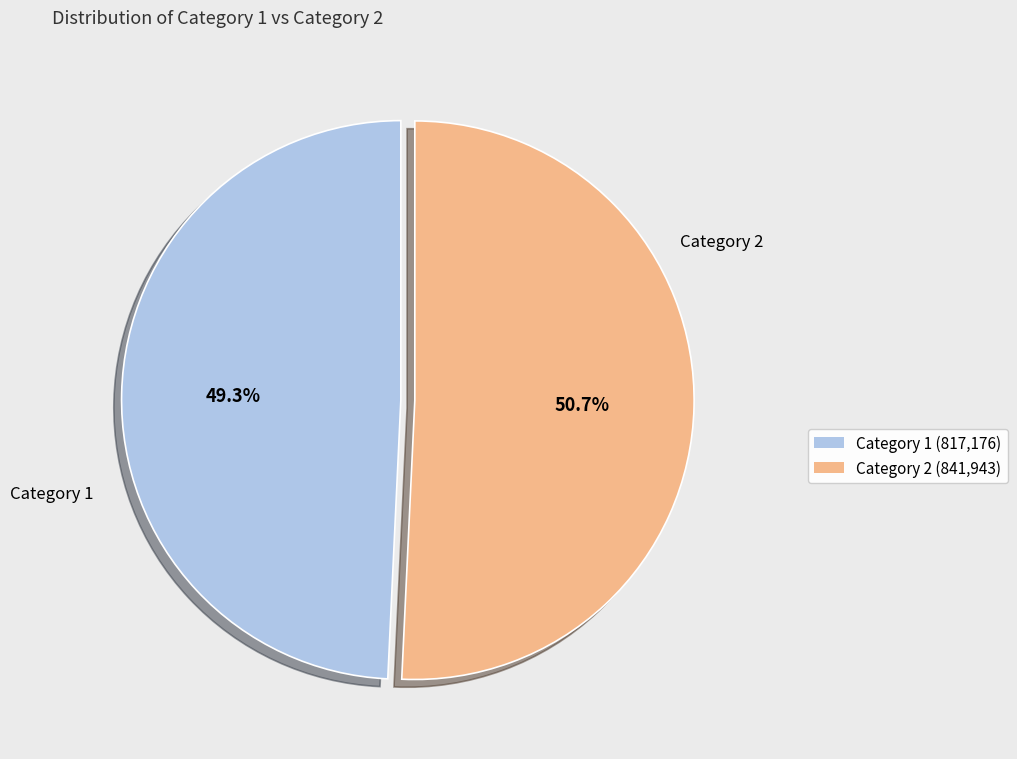

Which category has the smallest portion of the pie?

Category 1